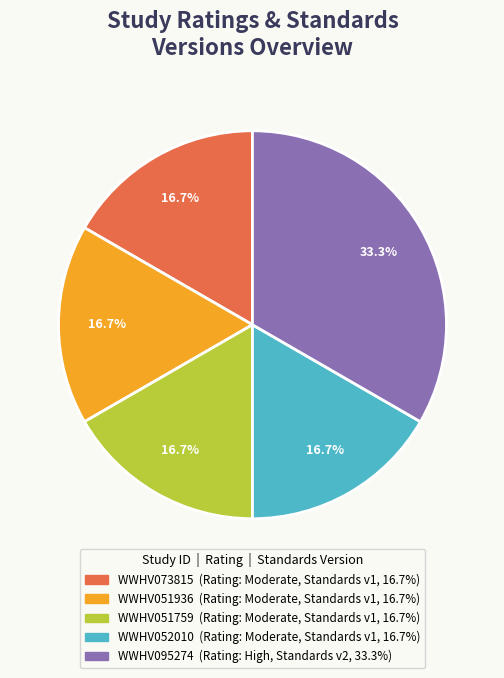

Which slice is the largest?

WWHV095274